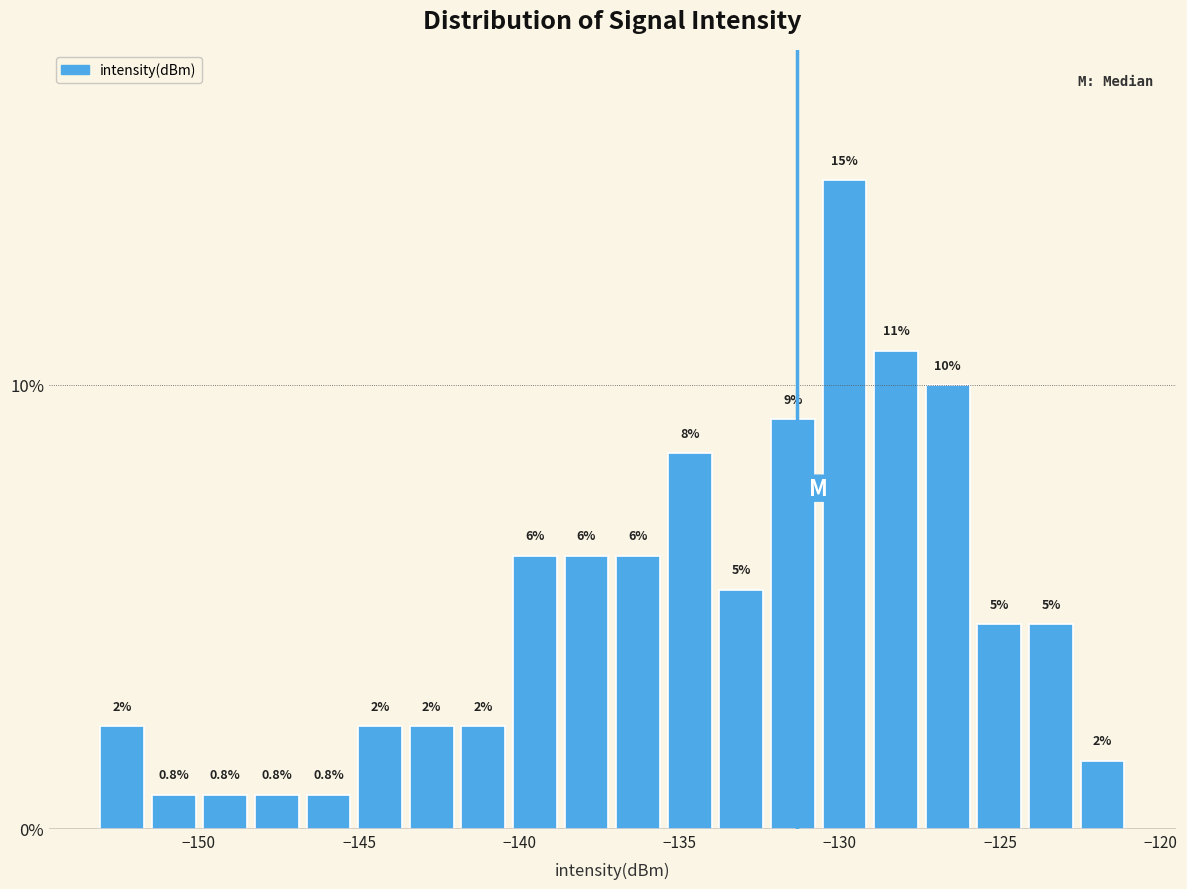

Around what value on the x-axis is the tallest bar? Give the approximate position of its centre, as read against the axis.

-130.0